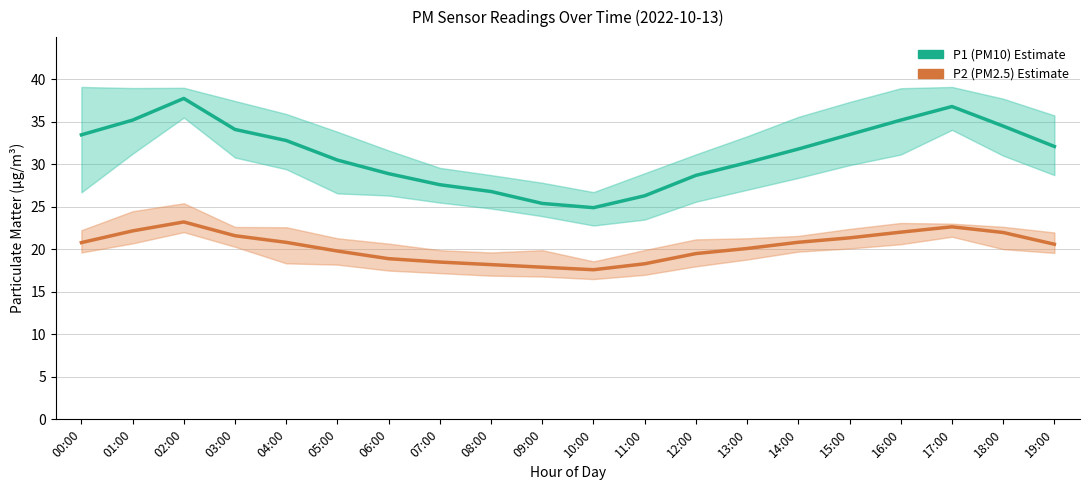

True or false: P1 (PM10) Estimate has a value of 31.8 at 14:00.

True